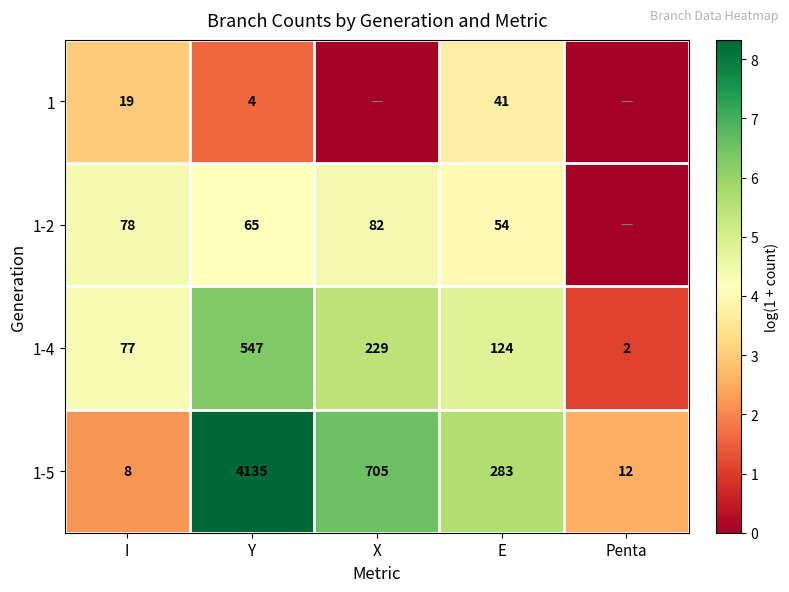

The value of 1-5 at X is 11.6. True or false?

False